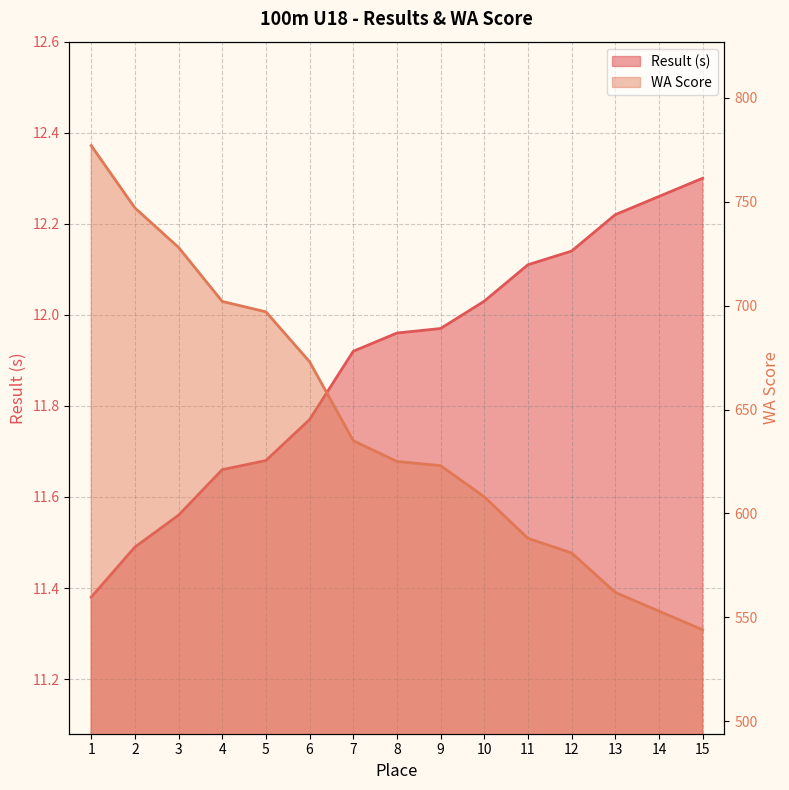

Is the value of Result at 13 greater than the value of WA Score at 4?

No